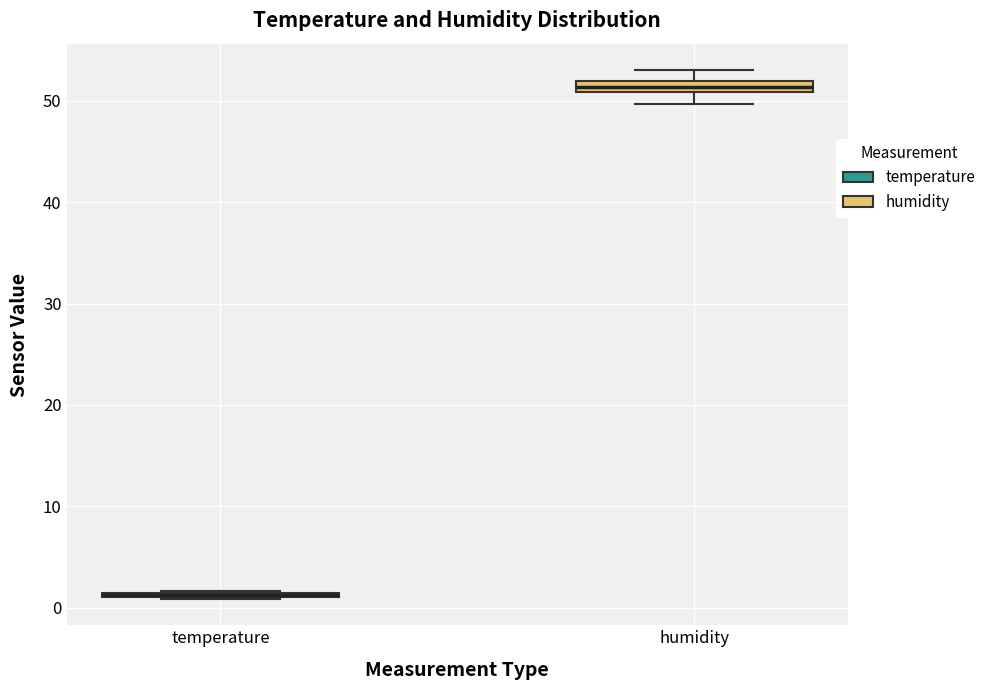

Where does the lower whisker of the box for humidity end on the y-axis? The values are not printed on the chart, so give them approximately, as read against the axis.

50